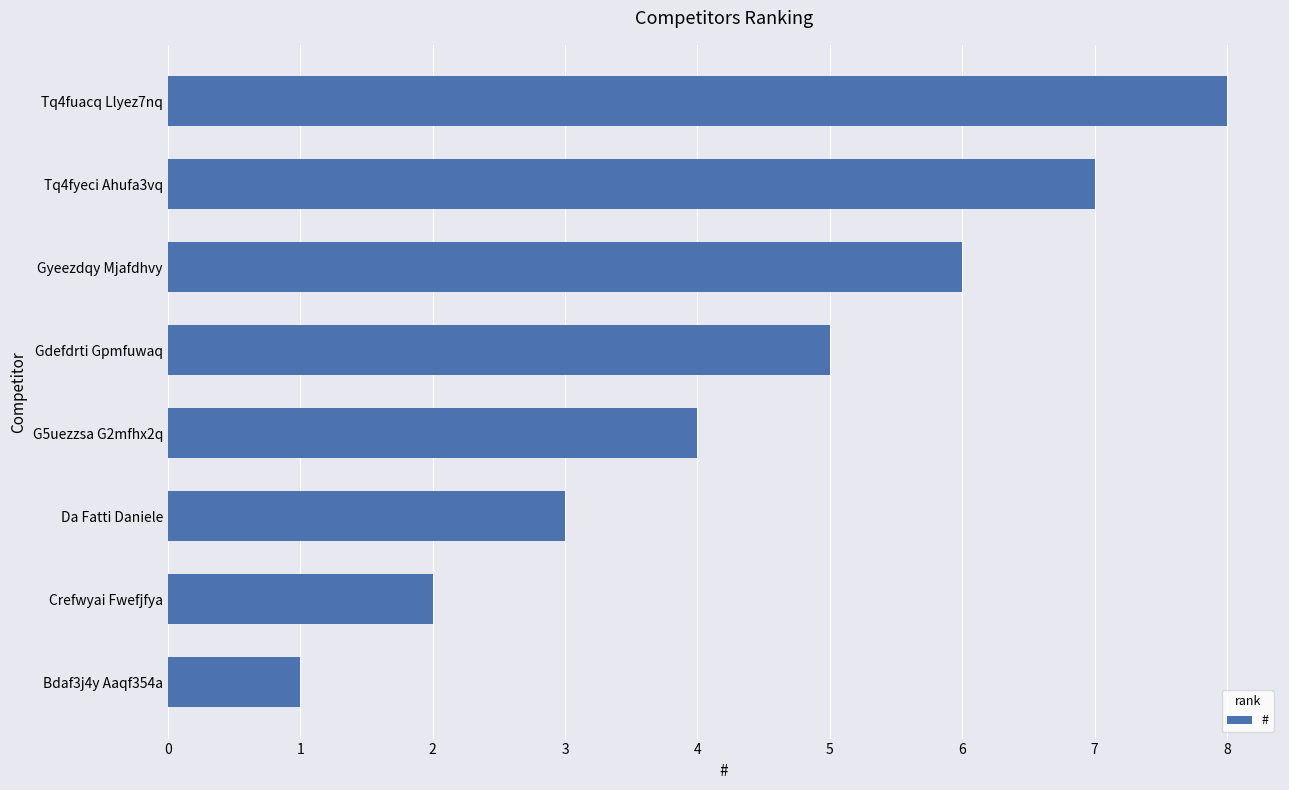

Rank the categories by value from lowest to highest.

Bdaf3j4y Aaqf354a, Crefwyai Fwefjfya, Da Fatti Daniele, G5uezzsa G2mfhx2q, Gdefdrti Gpmfuwaq, Gyeezdqy Mjafdhvy, Tq4fyeci Ahufa3vq, Tq4fuacq Llyez7nq